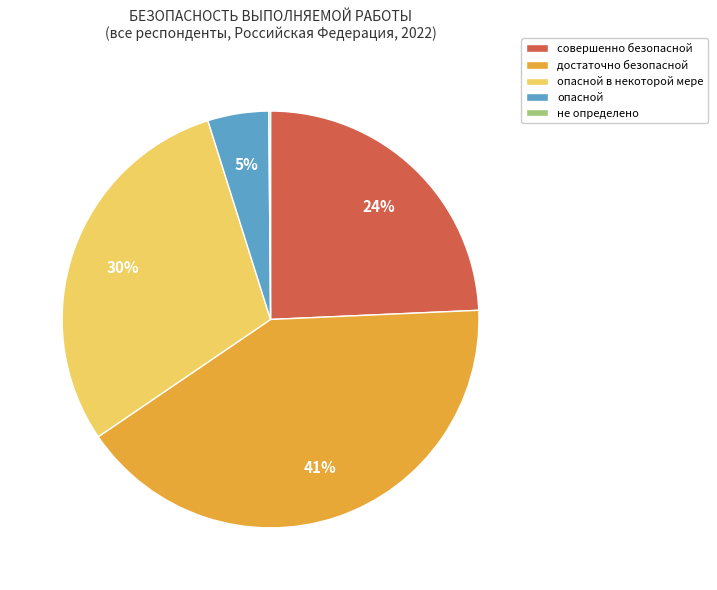

True or false: опасной в некоторой мере accounts for 30% of the total.

True